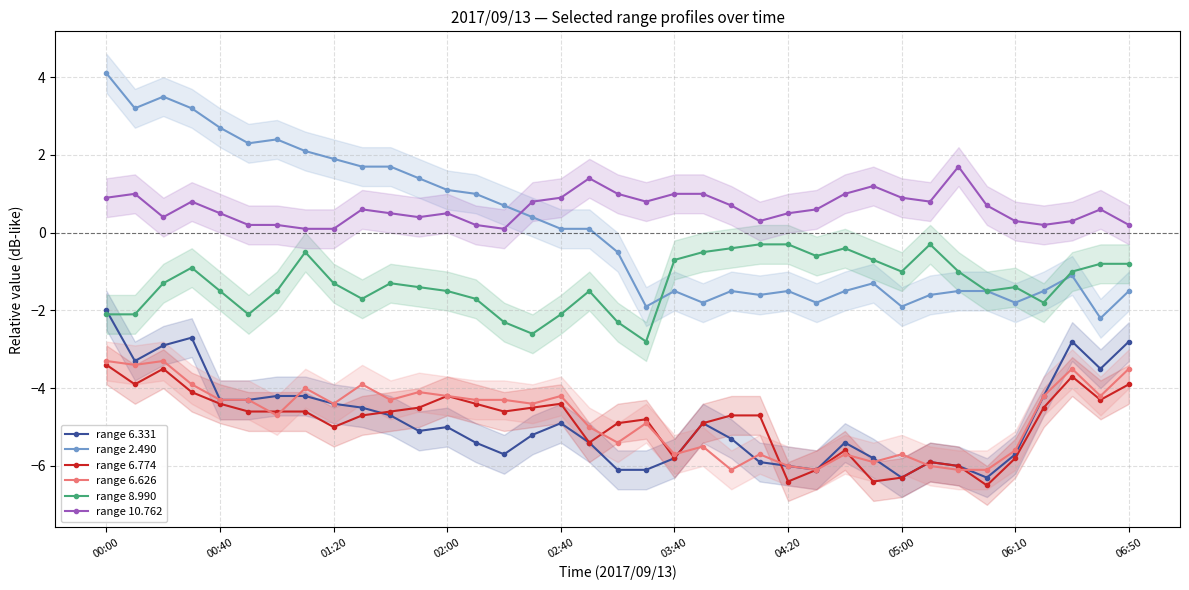

True or false: range 8.990 has a value of -1.4 at 11.

True